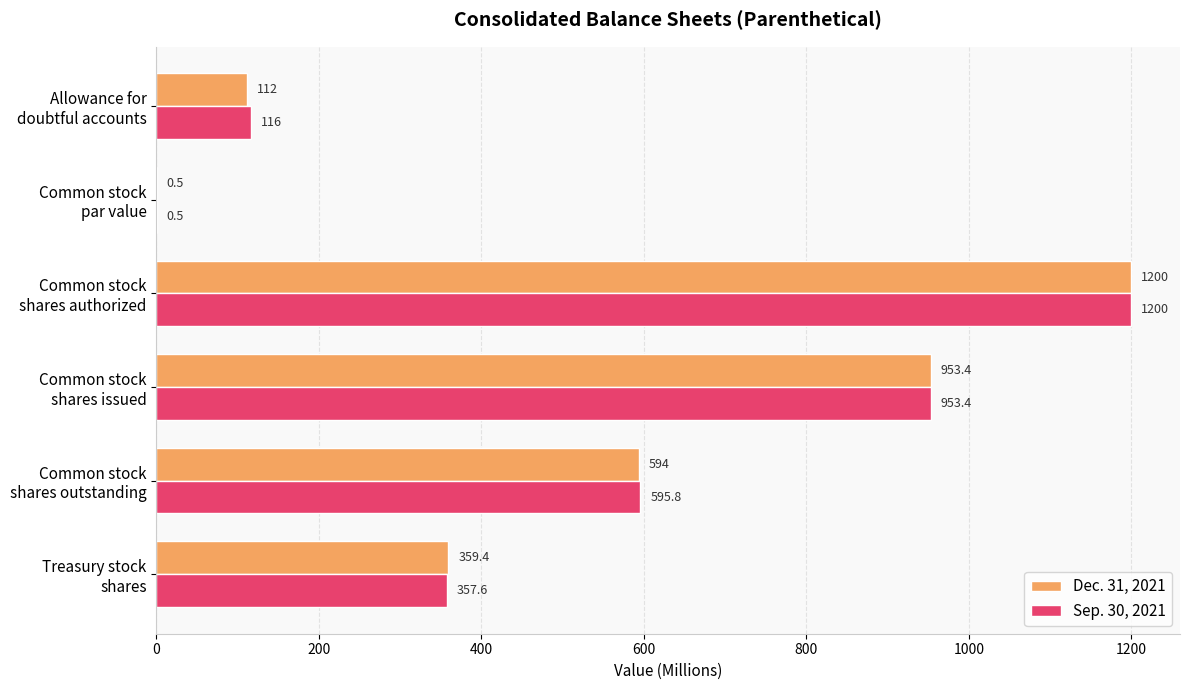

What is the maximum value shown in the chart?

1200.0